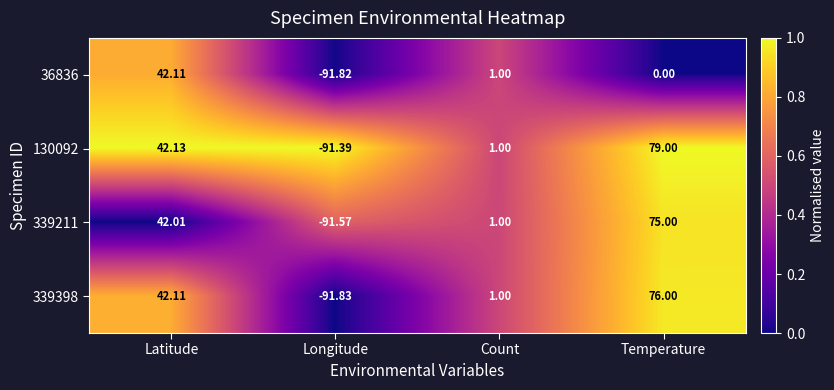

At which label does 130092 first exceed 42?

Latitude